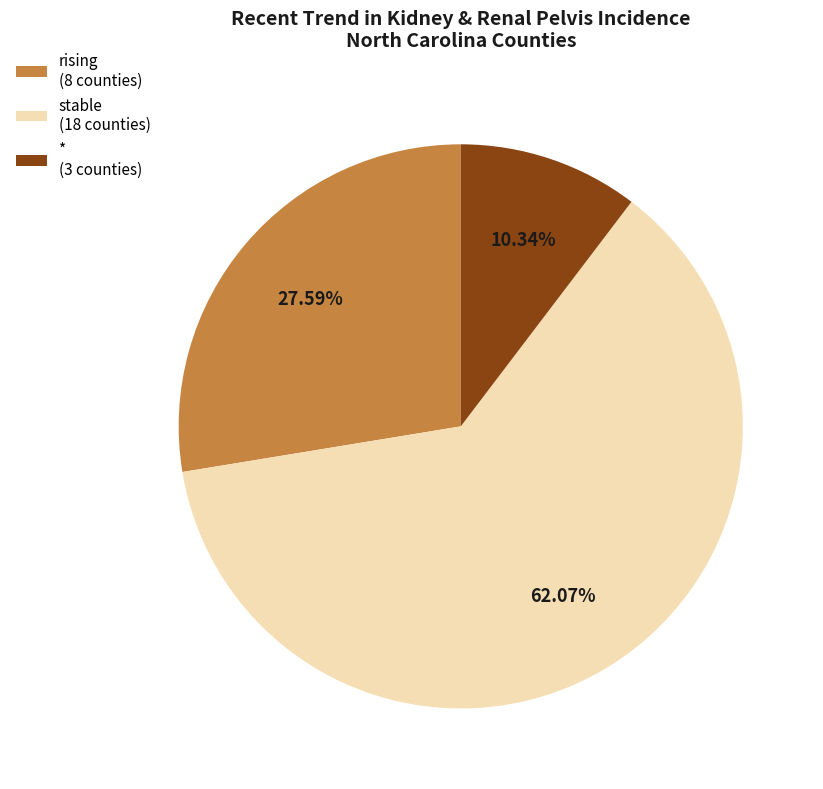

Rank the categories by value from highest to lowest.

stable (18 counties), rising (8 counties), * (3 counties)